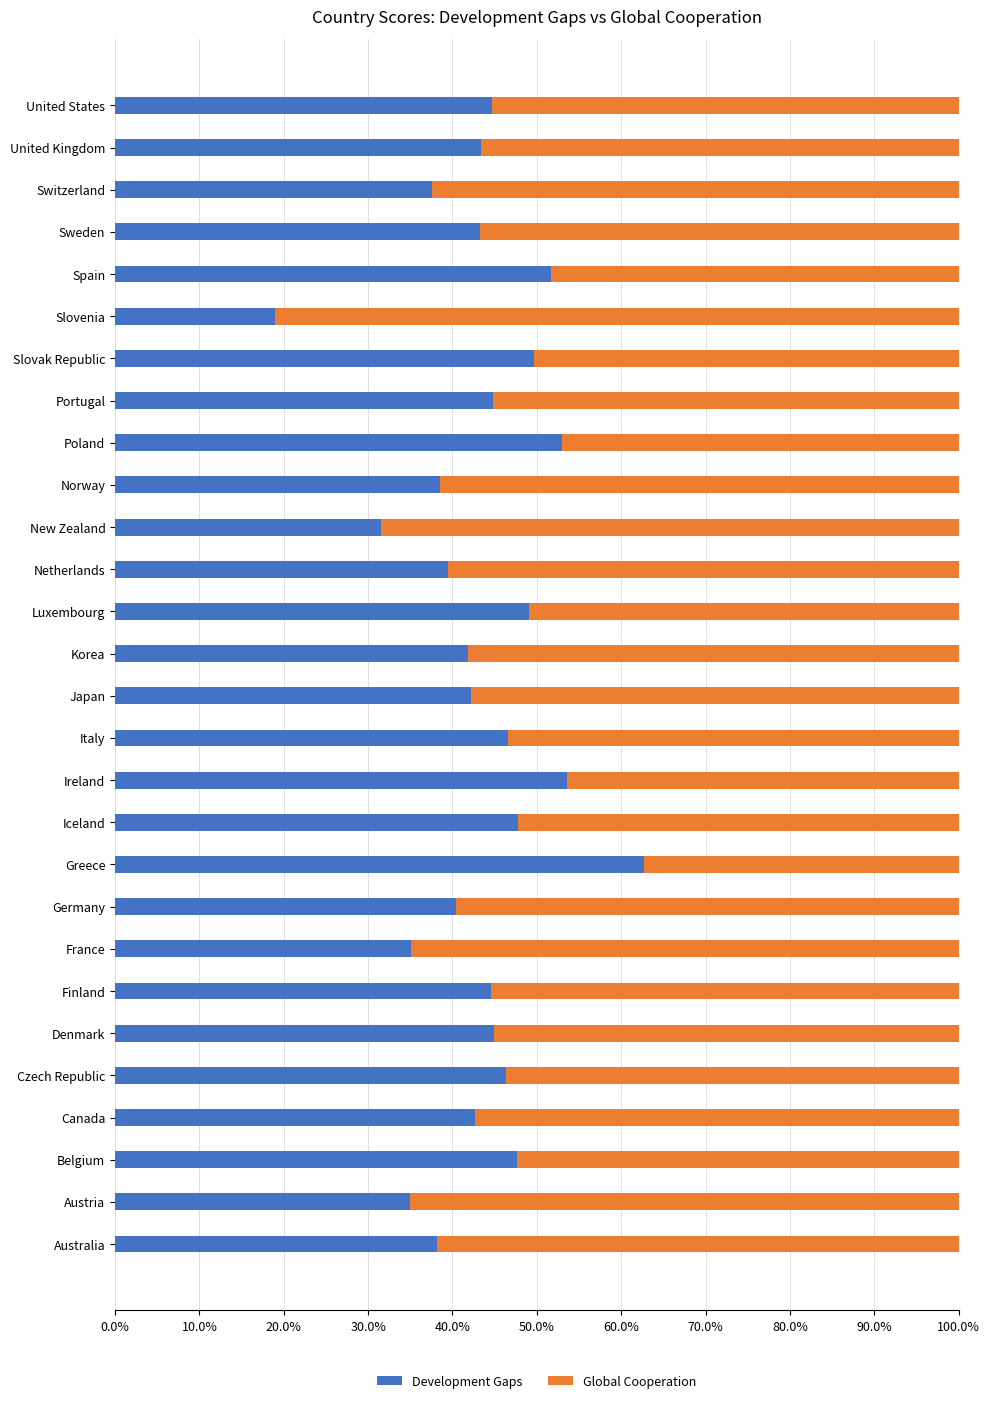

Is it true that Development Gaps equals 31.6 at New Zealand?

True